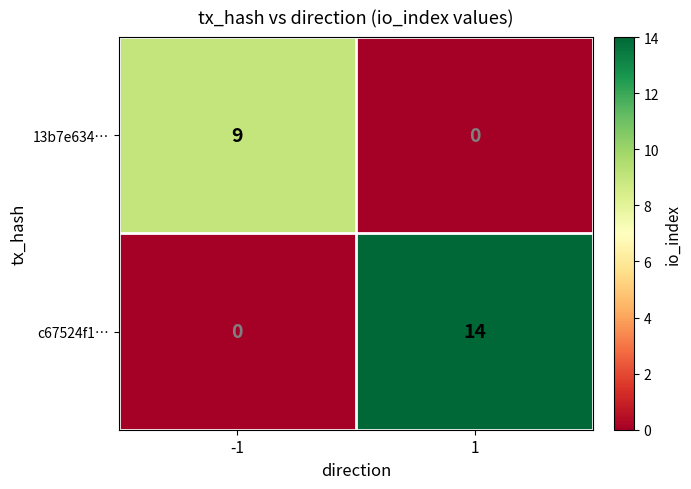

Reading right to left, list all the values displayed in this chart.

13b7e634…: 1=0	-1=9
c67524f1…: 1=14	-1=0